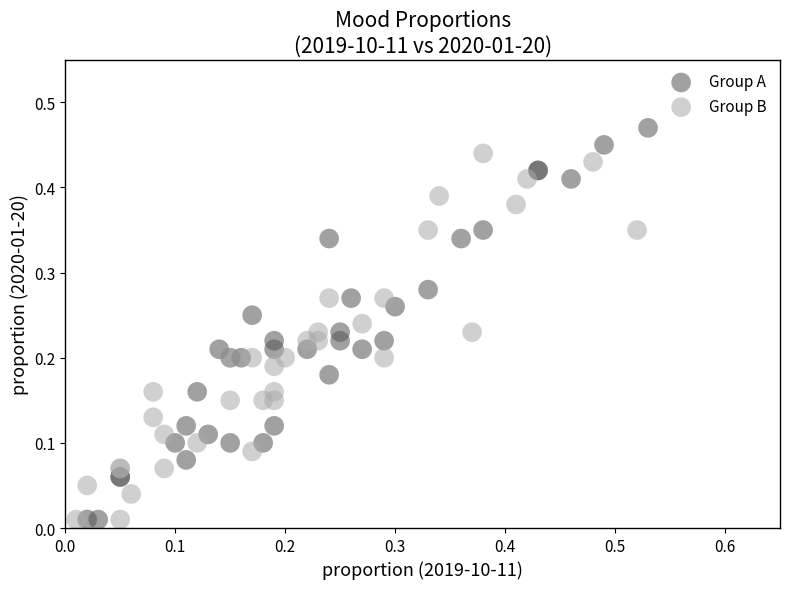

Which series contains the highest Y value?

Group A